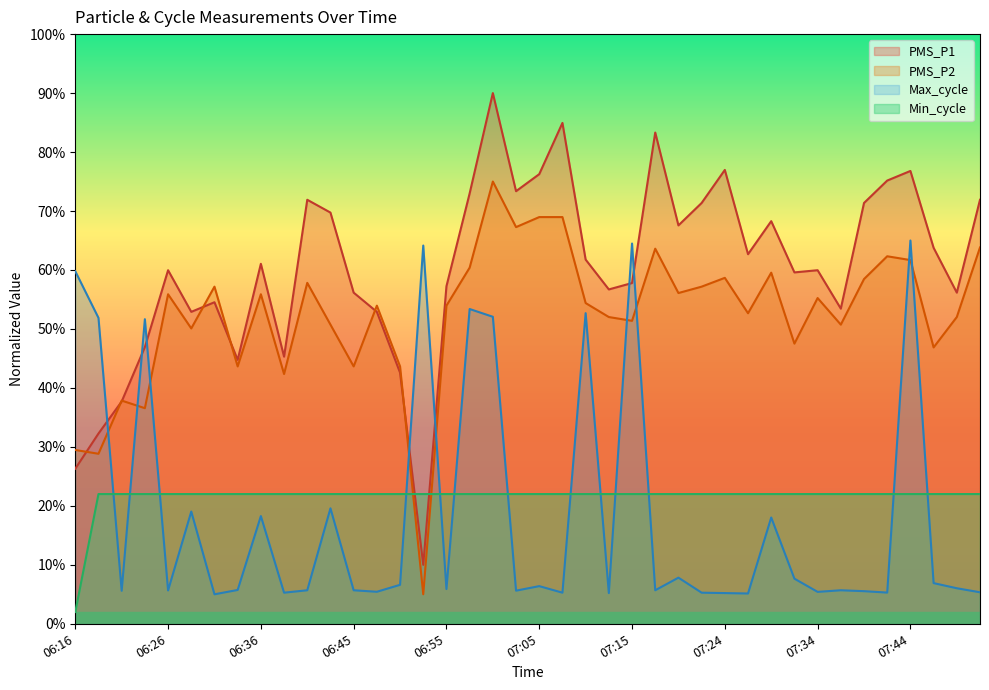

How many lines are shown in the chart?

4